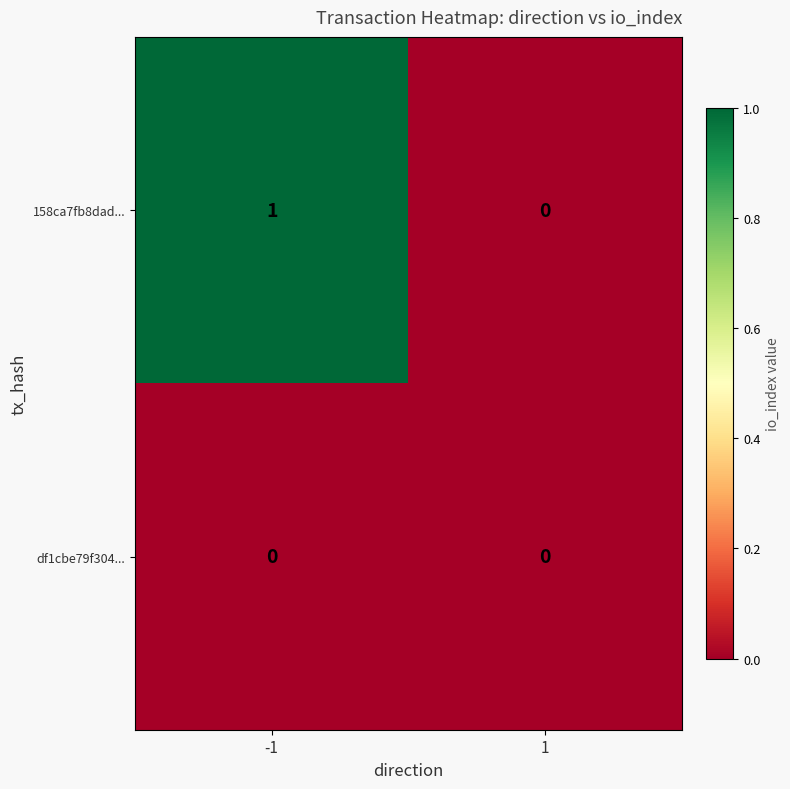

Which series changed the most between -1 and 1?

158ca7fb8dad...